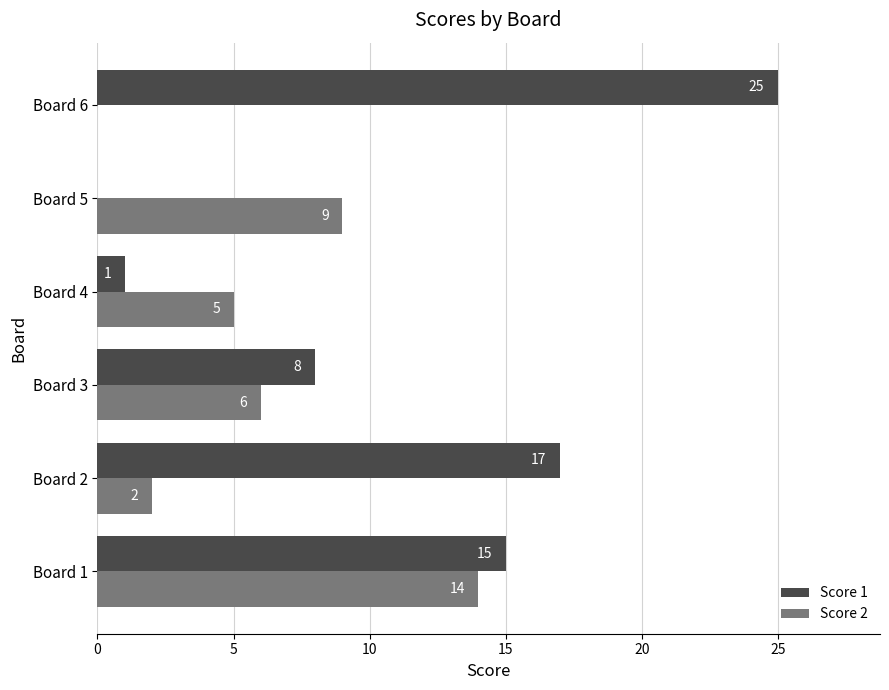

True or false: Score 1 has a value of 15 at Board 1.

True